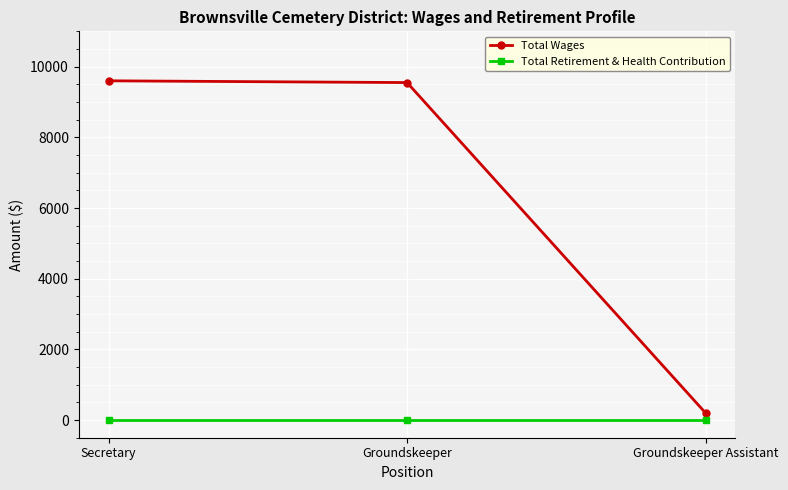

Rank the series at Groundskeeper Assistant from lowest to highest value.

Total Retirement & Health Contribution, Total Wages